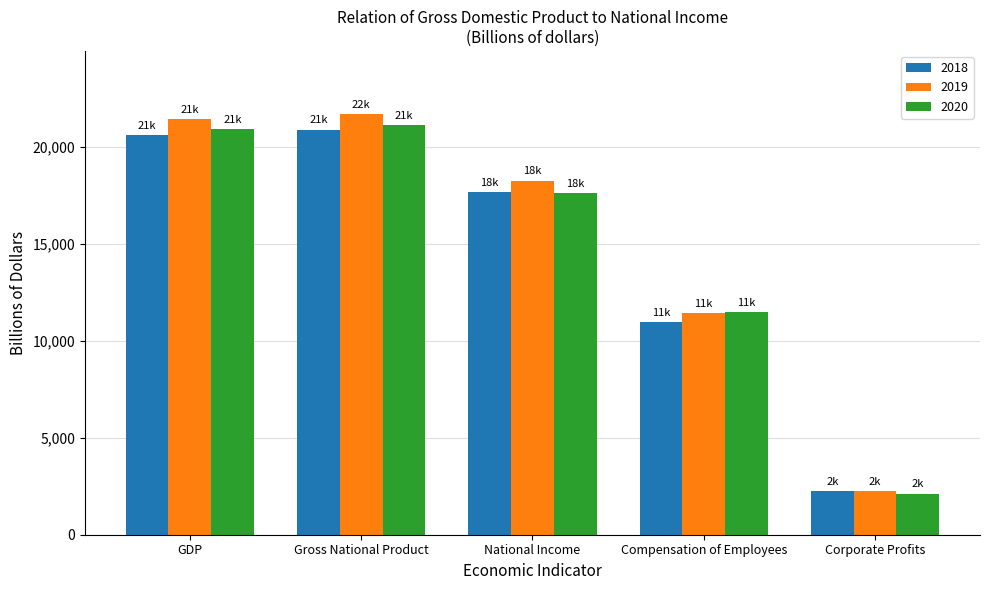

Which series has the largest range (max minus min)?

2019